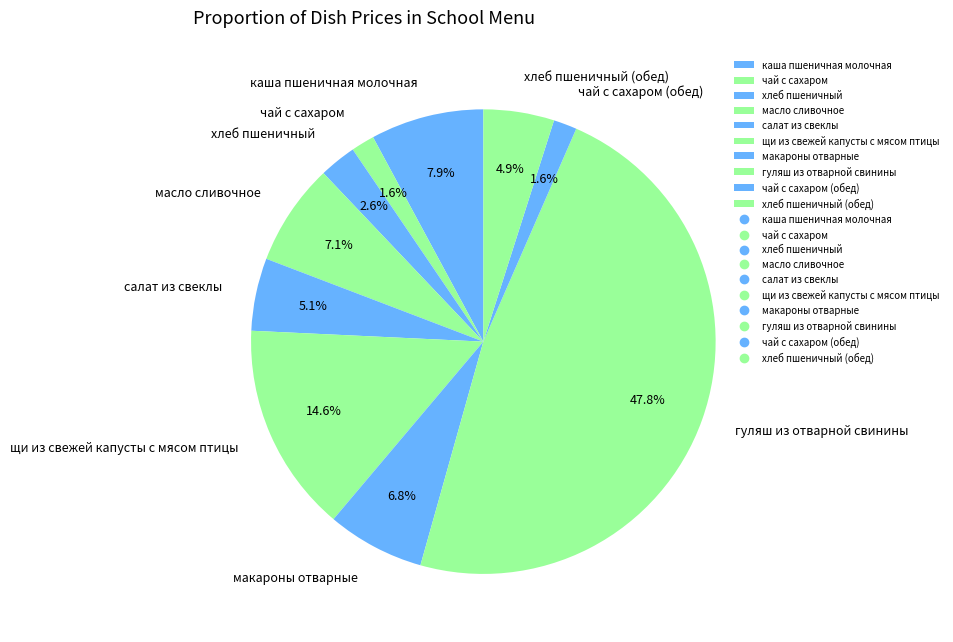

Is it true that хлеб пшеничный is 3% of the pie?

True